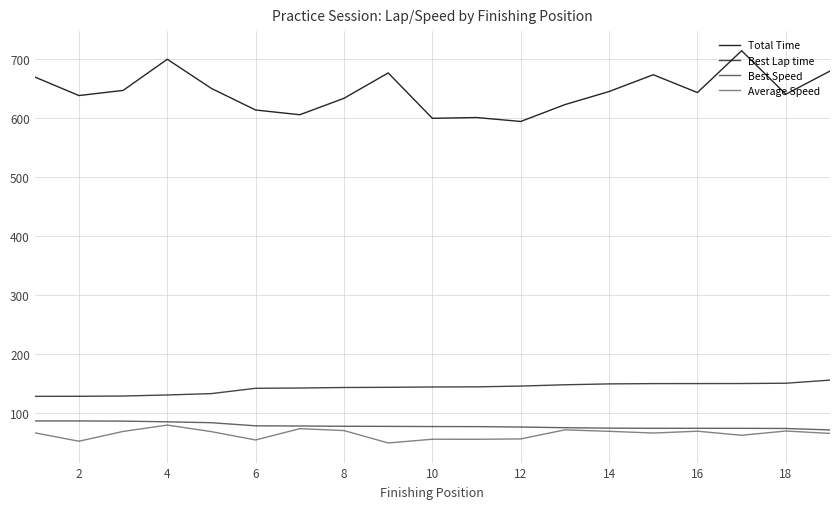

Does the chart display data point markers on the line(s)?

No